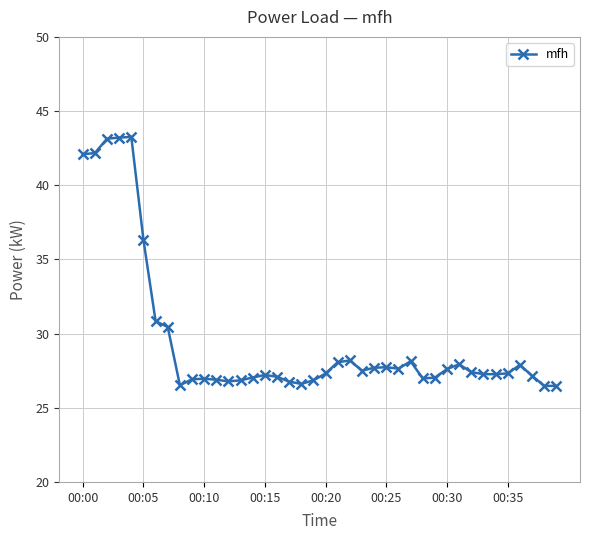

What is the smallest value displayed?

26.5